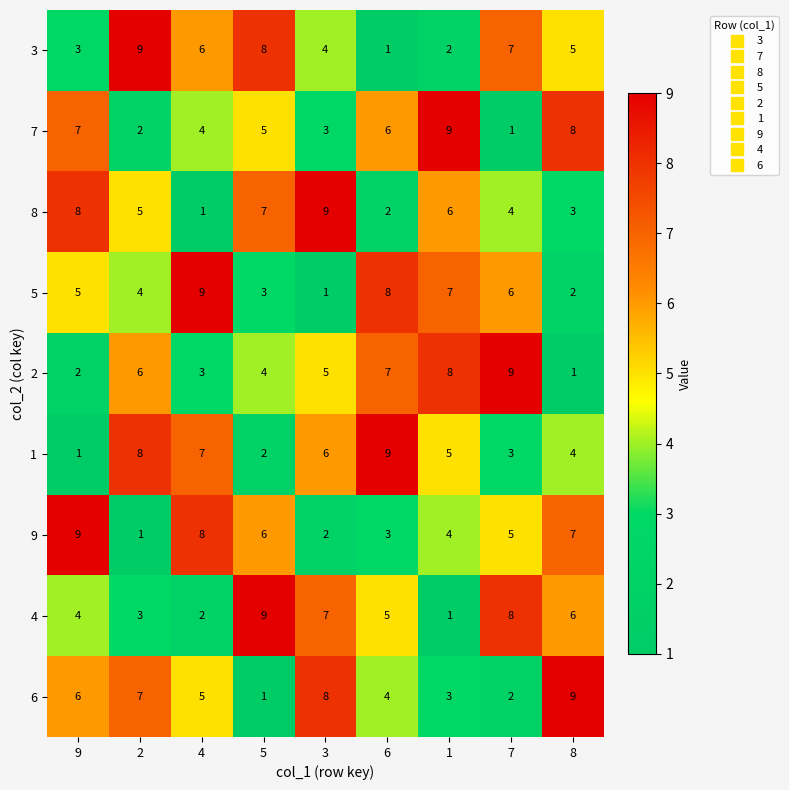

Is it true that 8 equals 0 at 6?

False